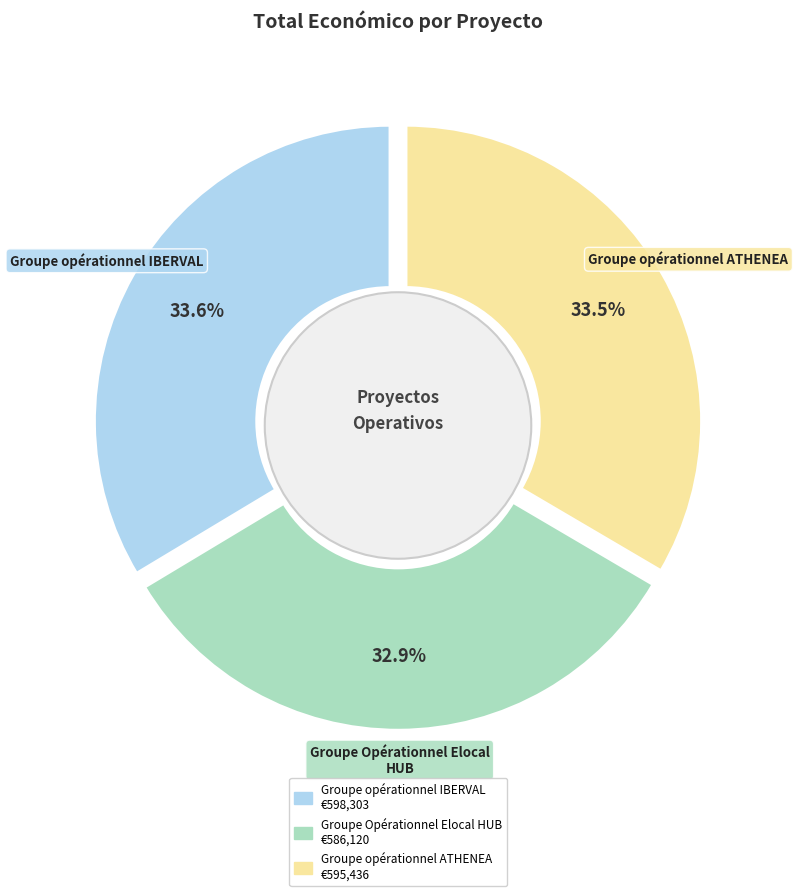

How many segments does this pie chart have?

3